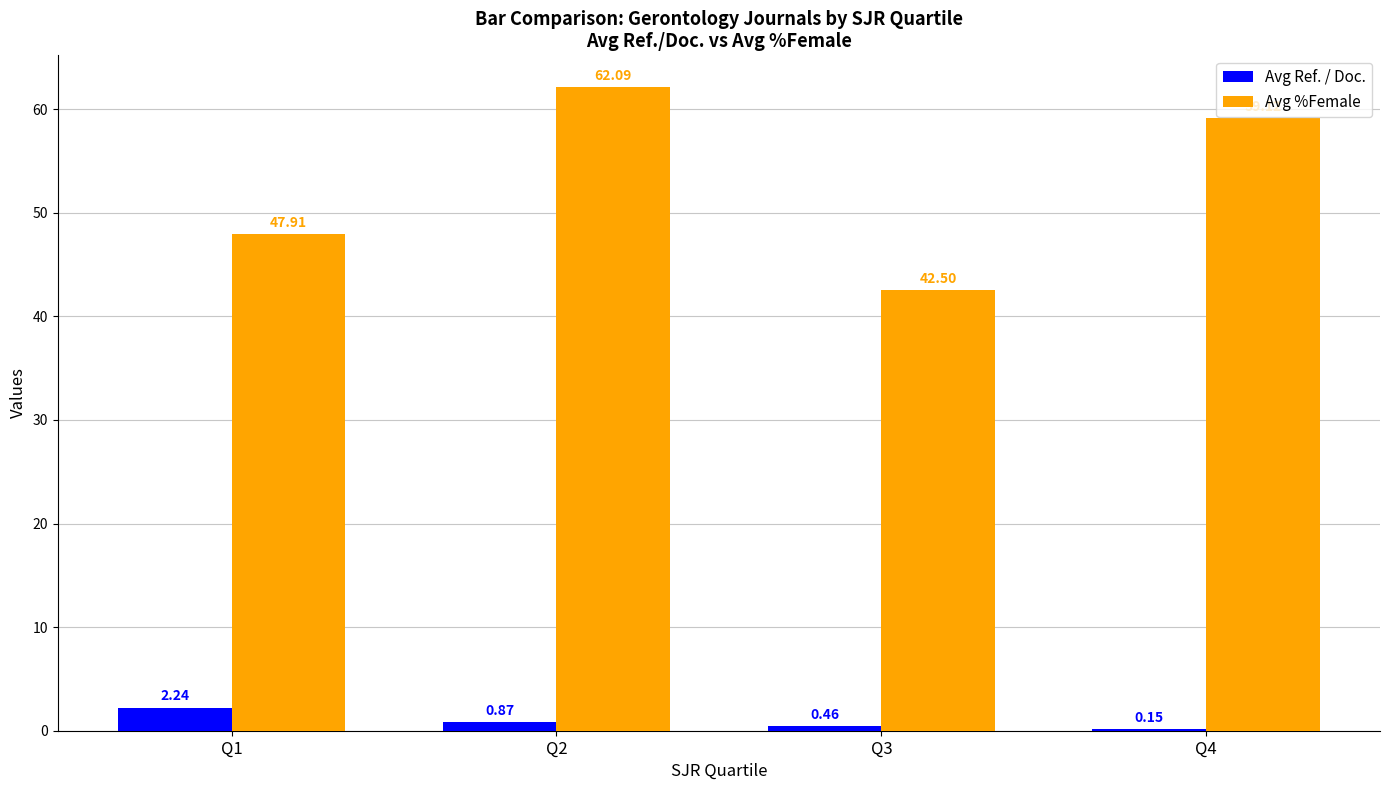

Between Q2 and Q4, which series saw the biggest shift?

Avg %Female